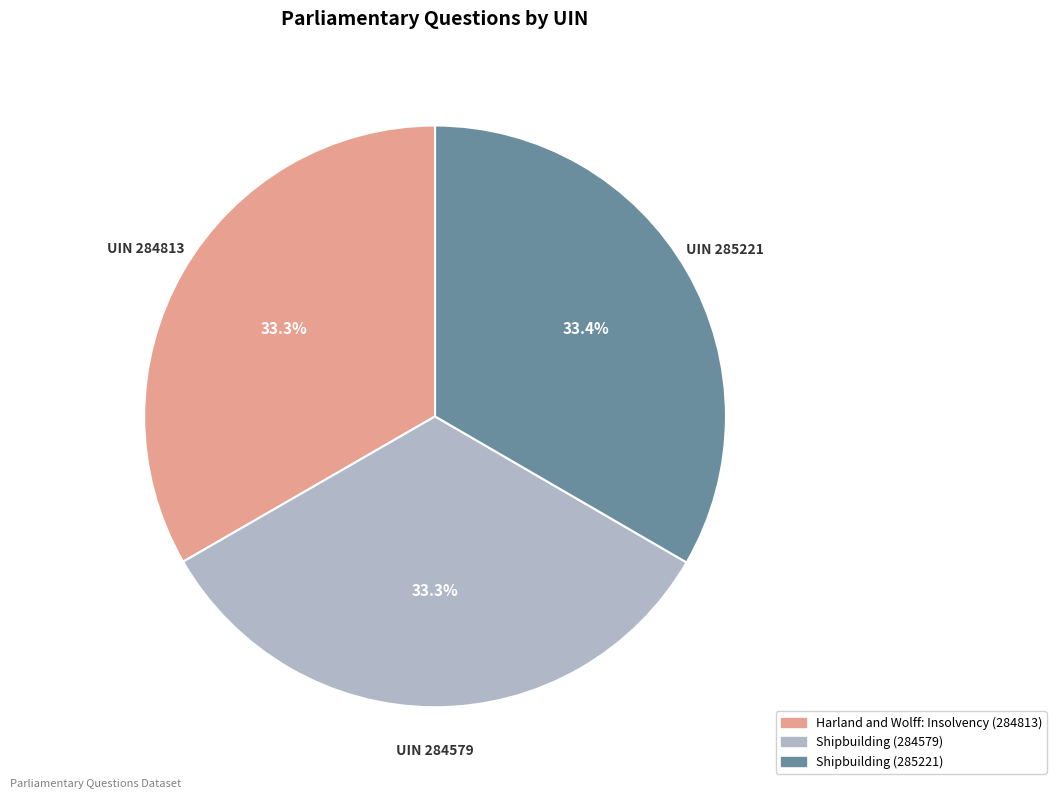

What is the ratio of the value at UIN 284813 to the value at UIN 284579?

1.0